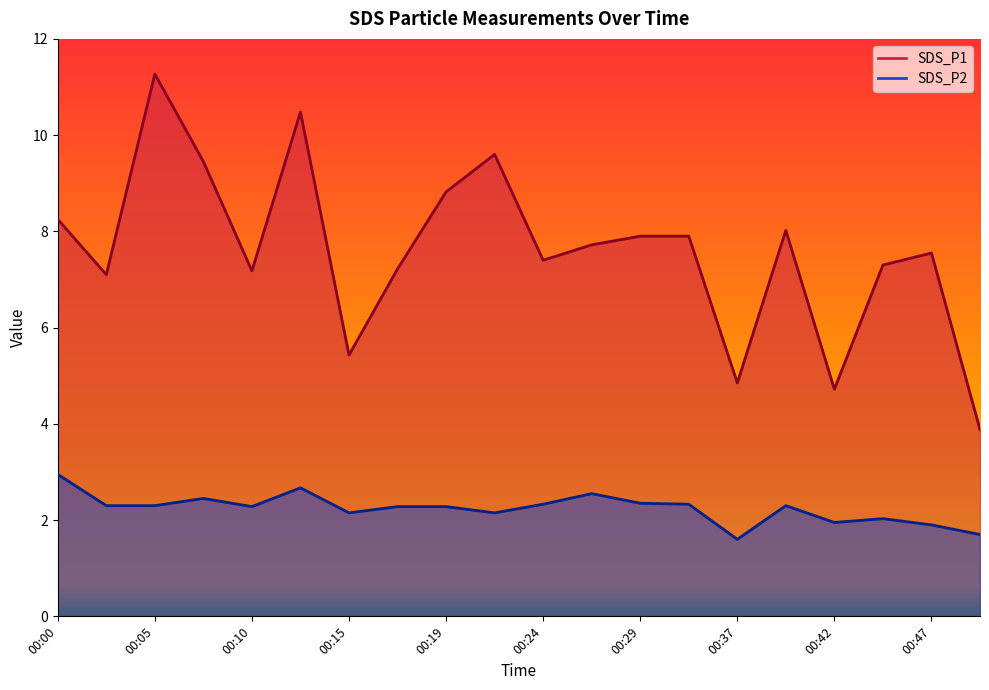

What is the difference between the second highest and second lowest values in the SDS_P1 series?

5.8